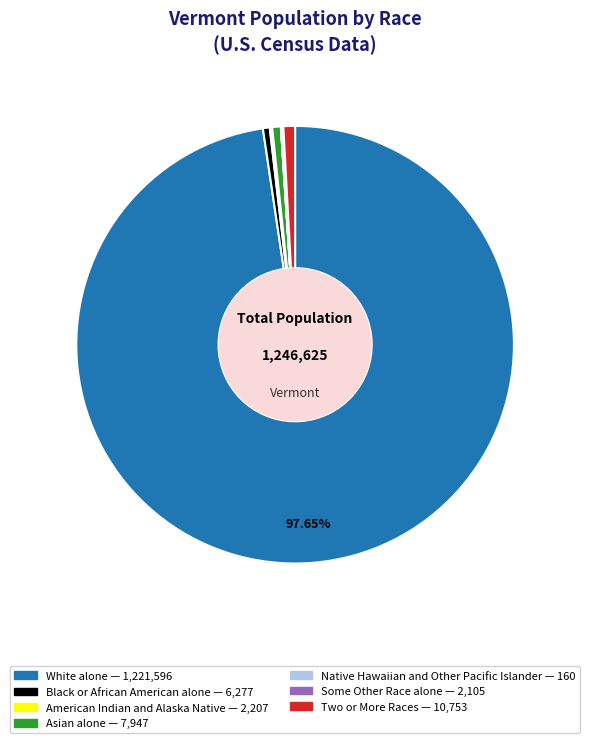

Which category has the biggest portion of the pie?

White alone